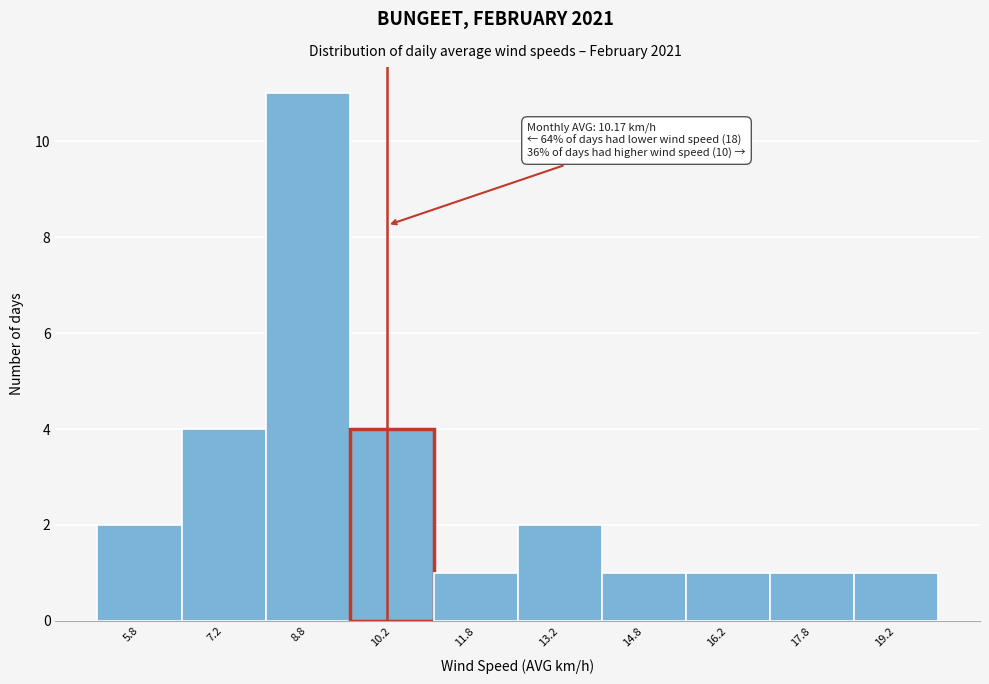

Which range on the x-axis has the tallest bar?

8.0 to 9.5